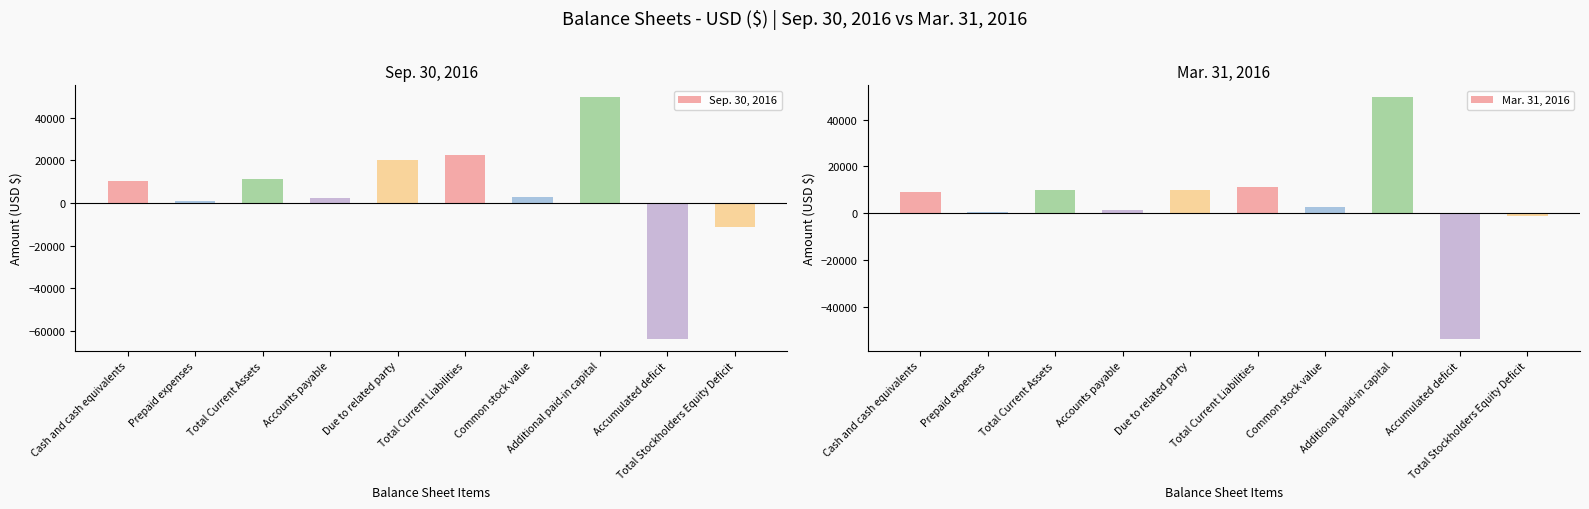

Where does the Sep. 30, 2016 series first go above 10415?

Total Current Assets